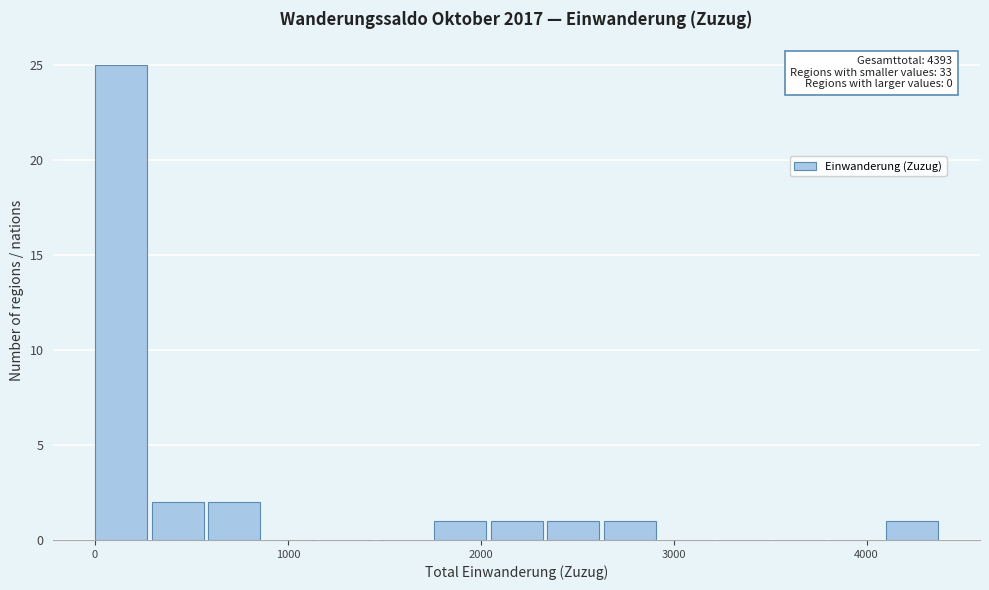

Read against the x-axis, roughly where is the centre of the tallest bar?

100